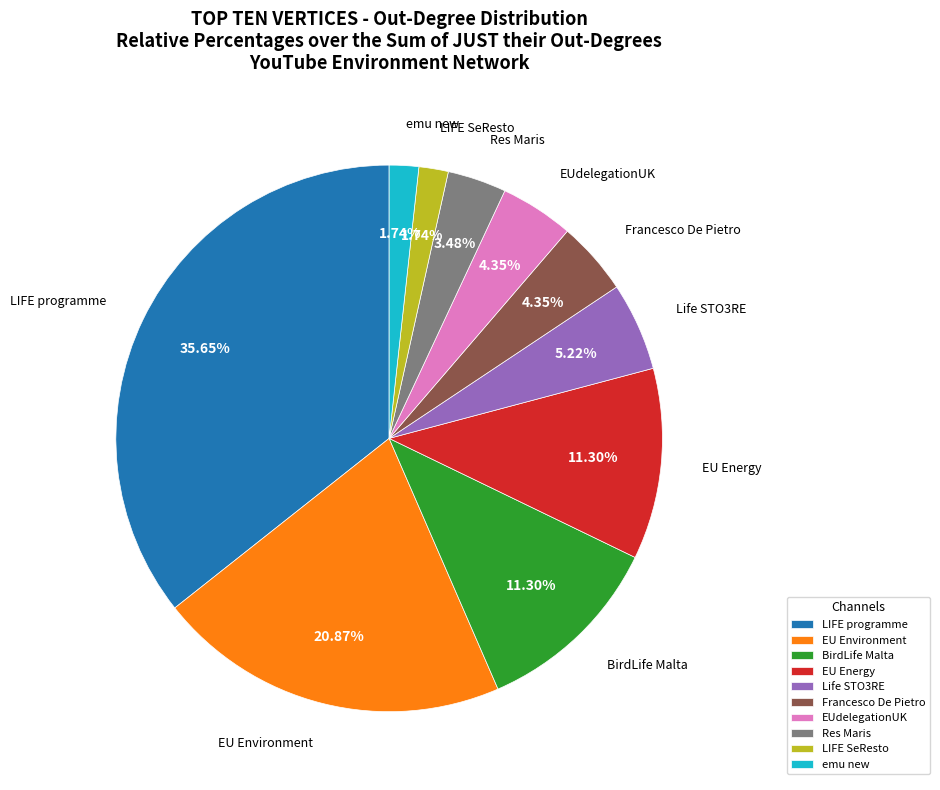

How many slices are in this pie chart?

10